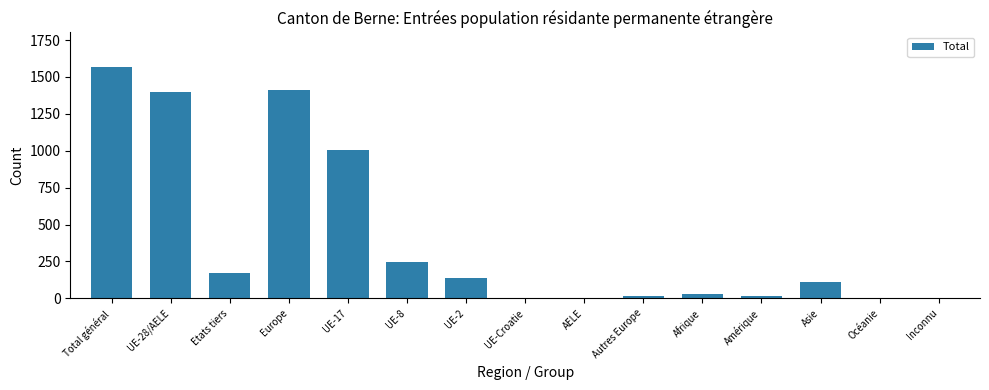

The value at Inconnu is 0. True or false?

True